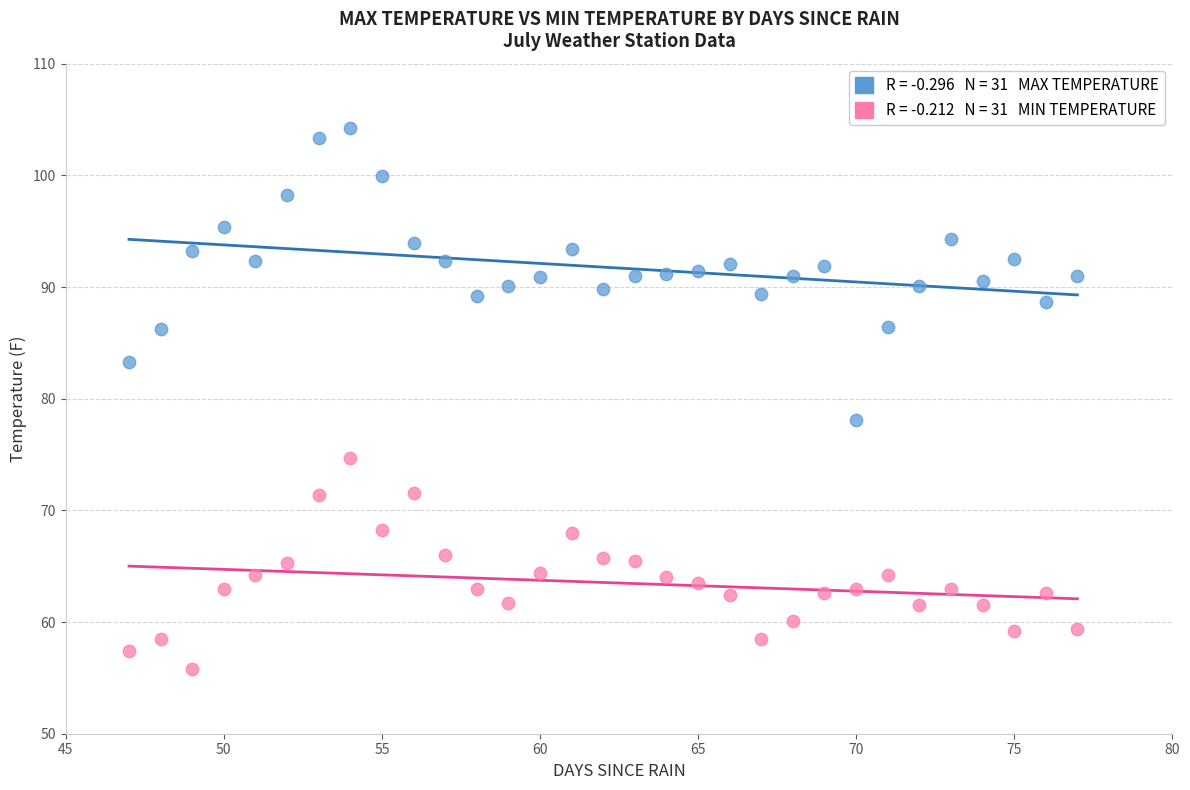

Across all data points, what is the range of X values (max minus min)?

30.0